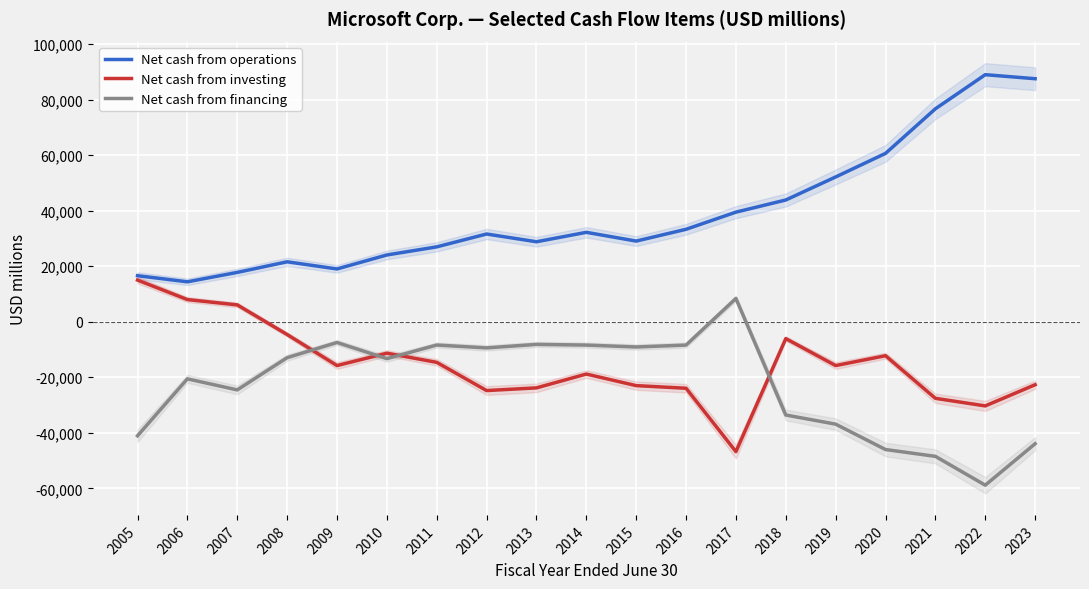

Reading left to right, extract all data points from this chart.

Net cash from operations: 2005=16605	2006=14404	2007=17796	2008=21612	2009=19037	2010=24073	2011=26994	2012=31626	2013=28833	2014=32231	2015=29080	2016=33325	2017=39507	2018=43884	2019=52185	2020=60675	2021=76740	2022=89035	2023=87582
Net cash from investing: 2005=15027	2006=8003	2007=6089	2008=-4587	2009=-15770	2010=-11314	2011=-14616	2012=-24786	2013=-23811	2014=-18833	2015=-23001	2016=-23950	2017=-46781	2018=-6061	2019=-15773	2020=-12223	2021=-27577	2022=-30311	2023=-22680
Net cash from financing: 2005=-41078	2006=-20562	2007=-24544	2008=-12934	2009=-7463	2010=-13291	2011=-8376	2012=-9408	2013=-8148	2014=-8394	2015=-9080	2016=-8393	2017=8408	2018=-33590	2019=-36887	2020=-46031	2021=-48486	2022=-58876	2023=-43935